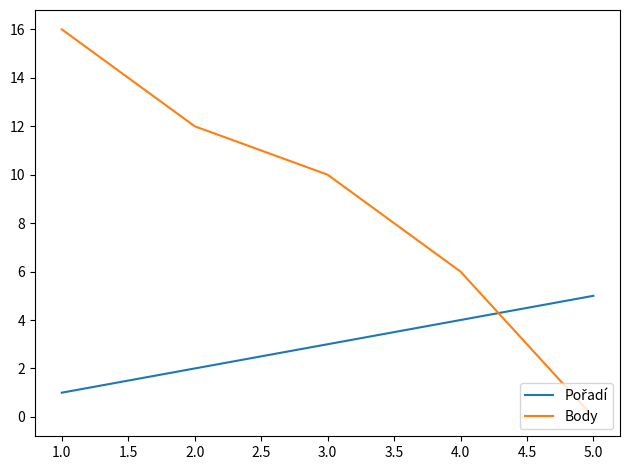

At which category is the sum across all series the highest?

1.0